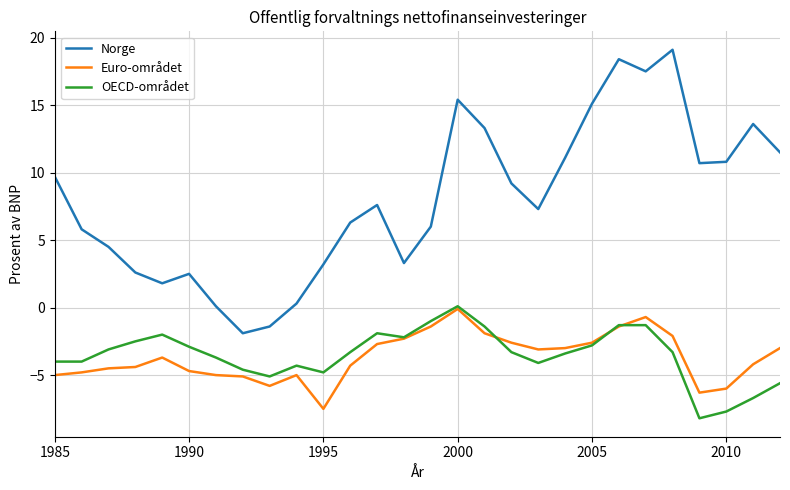

What is the lowest value of the Euro-området series?

-7.5